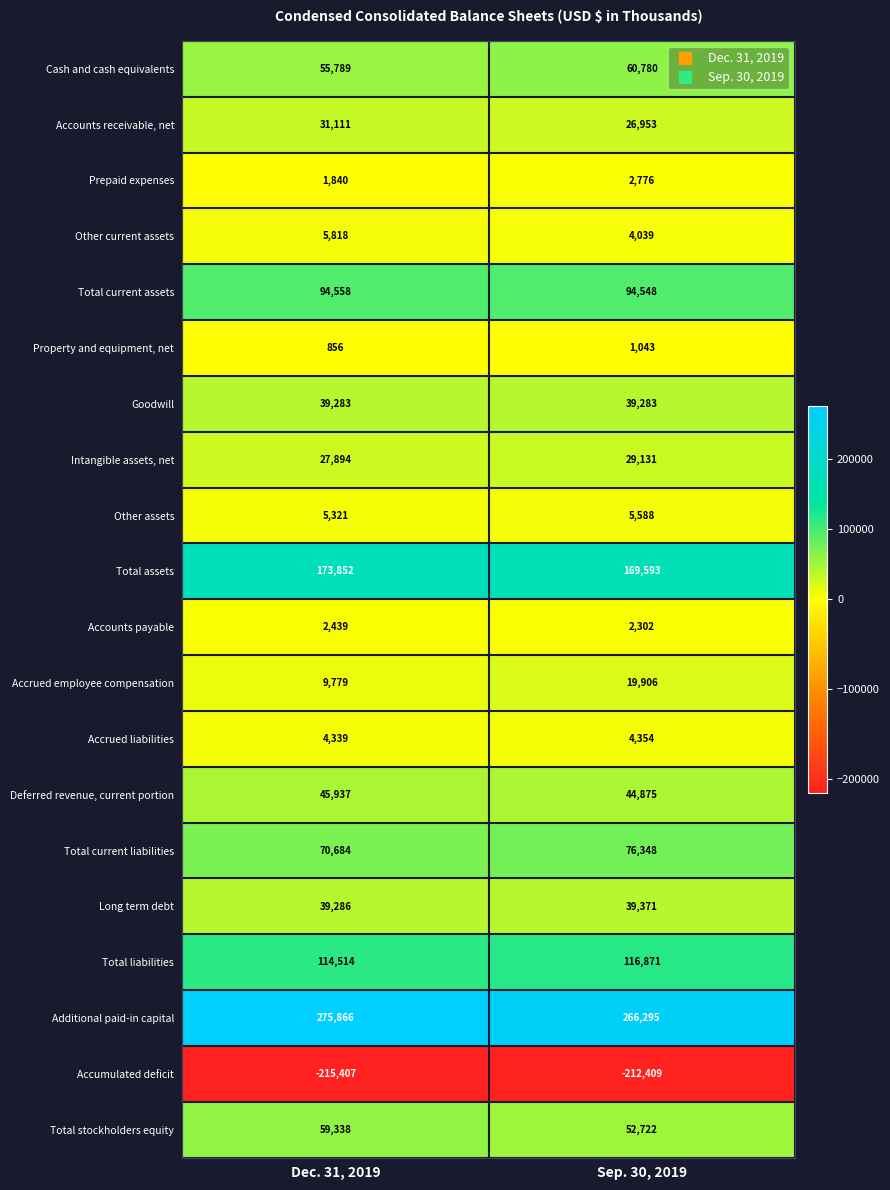

Is it true that Deferred revenue, current portion equals 44875 at Sep. 30, 2019?

True